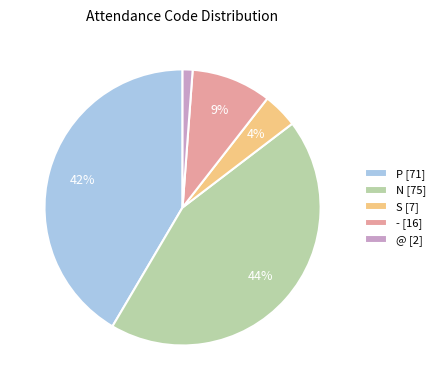

To the nearest percent, what is the combined percentage of N and -?

53%